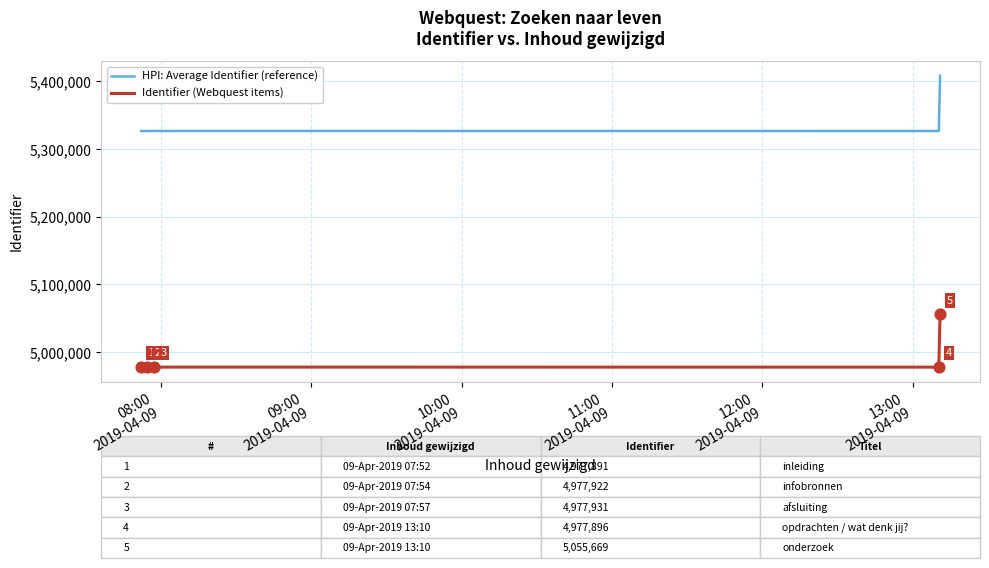

What are all the series names shown in the legend?

HPI: Average Identifier (reference), Identifier (Webquest items)